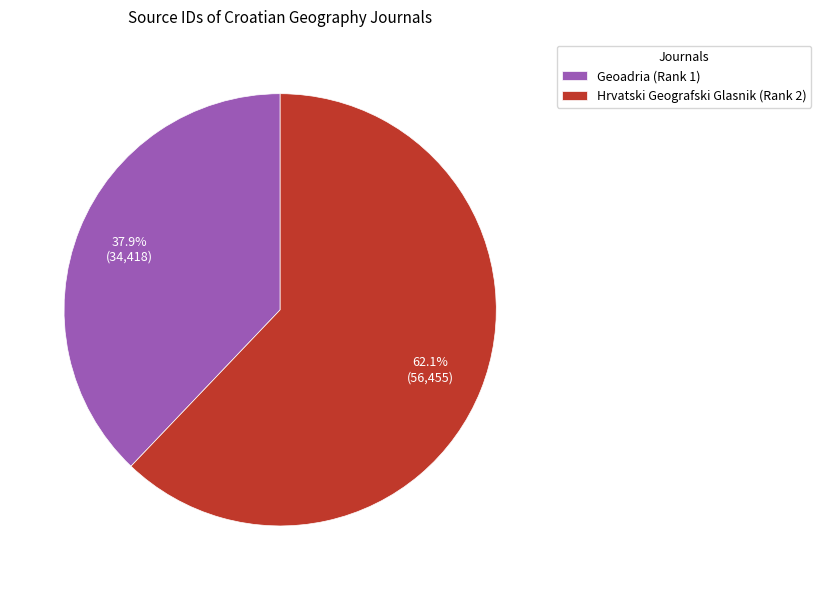

To the nearest percent, what is the combined percentage of Geoadria (Rank 1) and Hrvatski Geografski Glasnik (Rank 2)?

100%